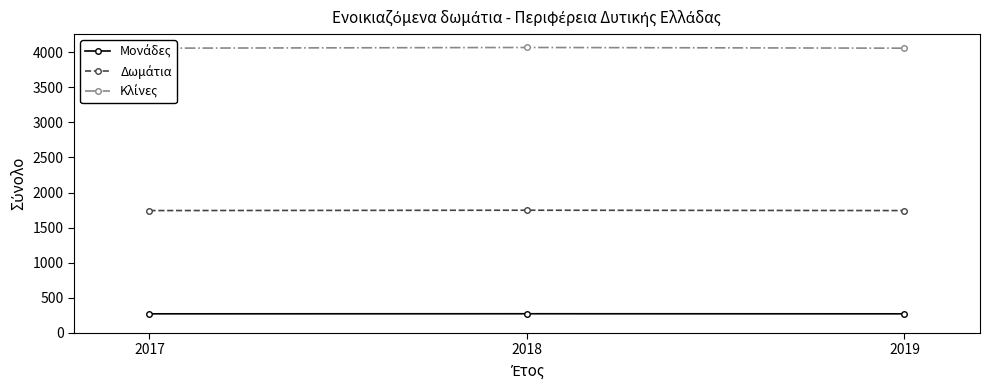

What is the total value across all series at 2018?

6087